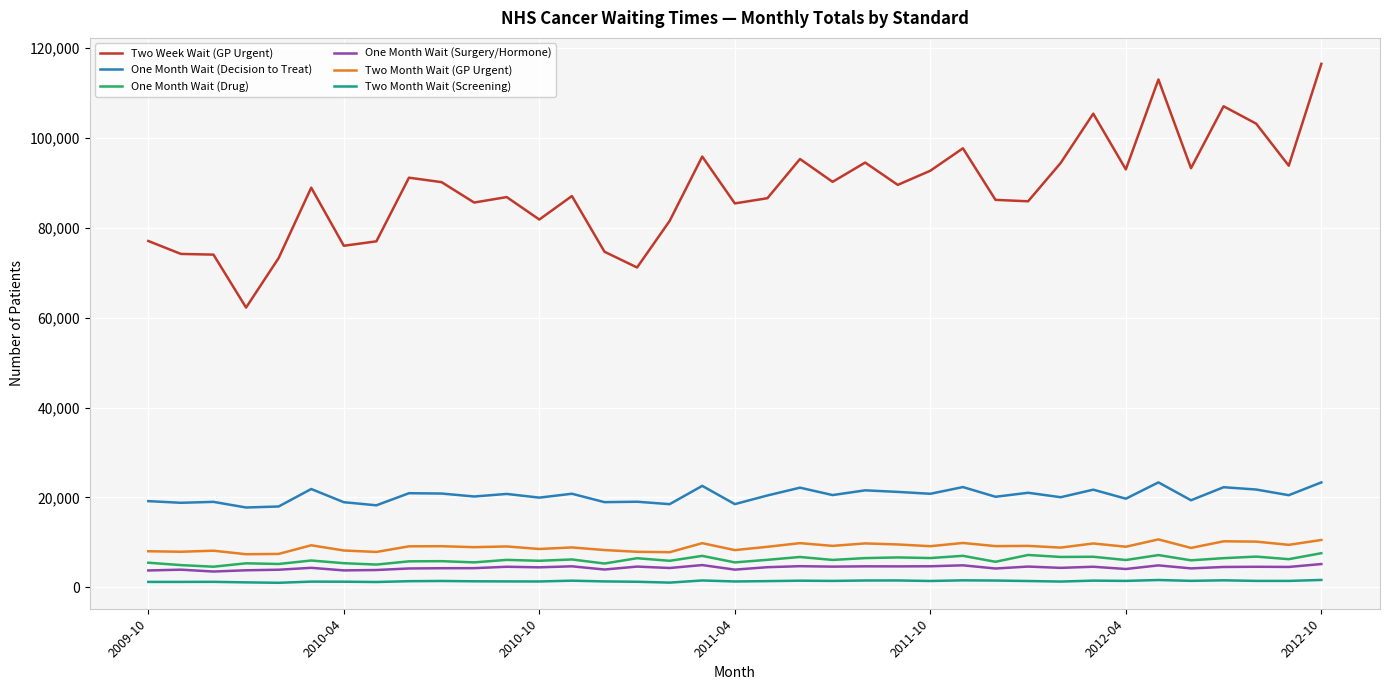

Which series has the largest total across all categories?

Two Week Wait (GP Urgent)